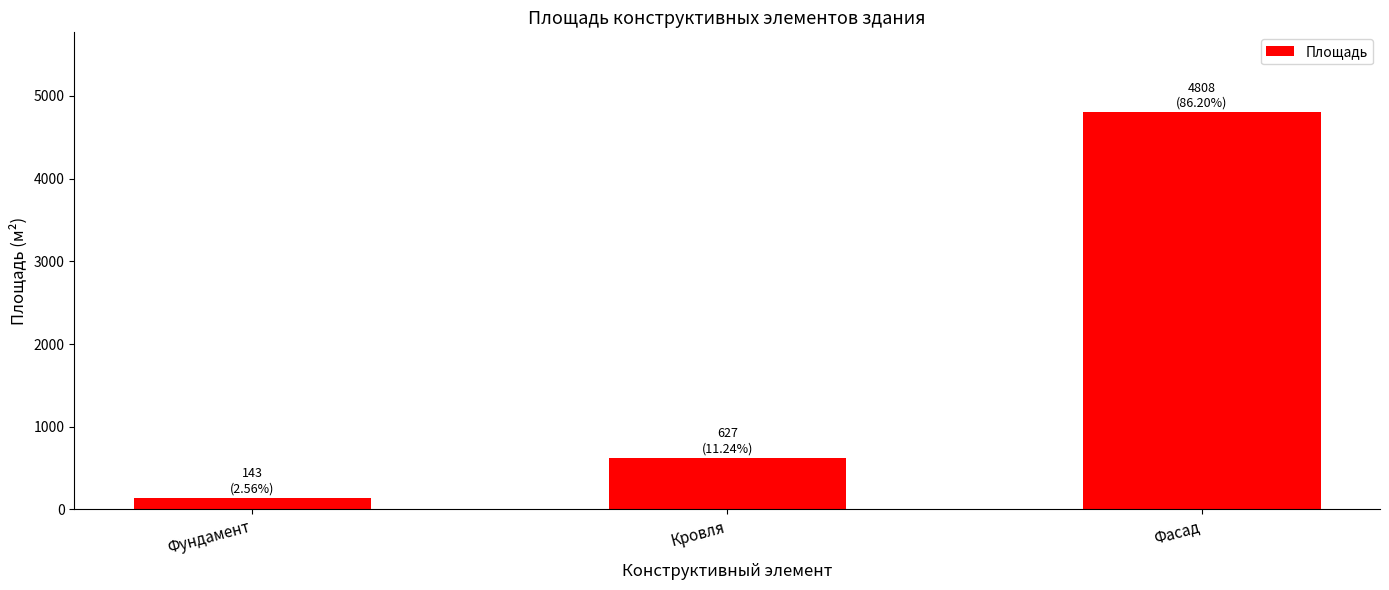

What is the maximum value shown in the chart?

4808